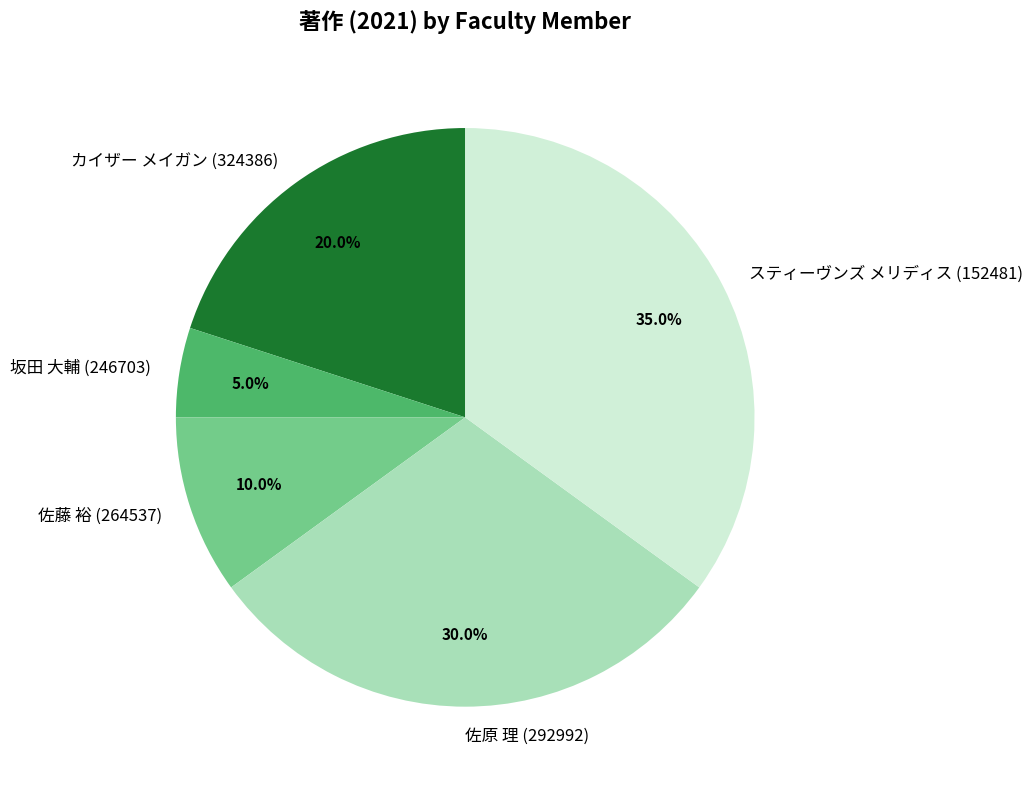

Which slice is the largest?

スティーヴンズ メリディス (152481)